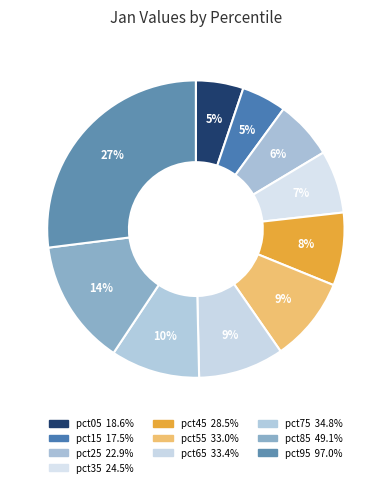

How many segments does this pie chart have?

10